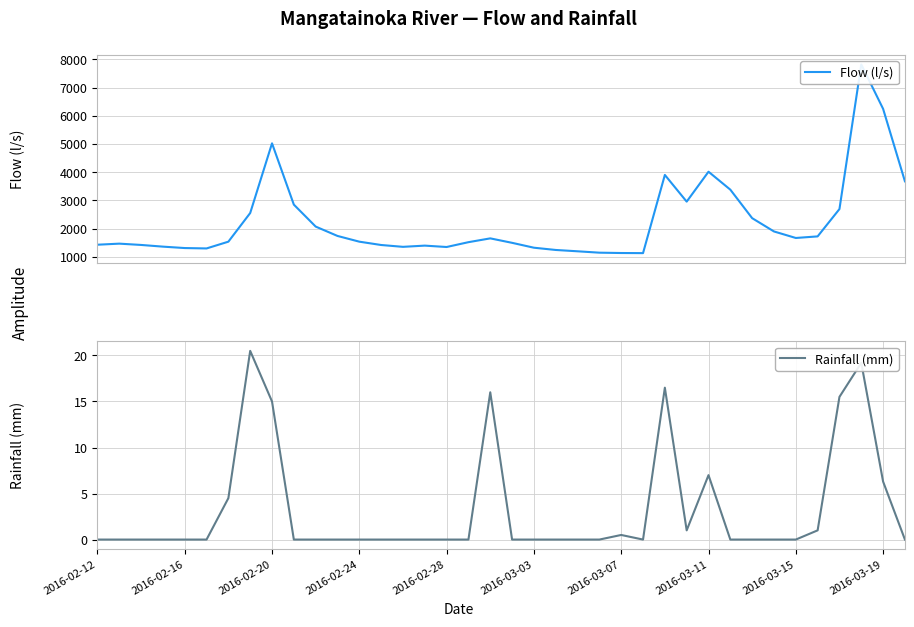

Where is Rainfall (mm) nearest to the value 10?

2016-03-11